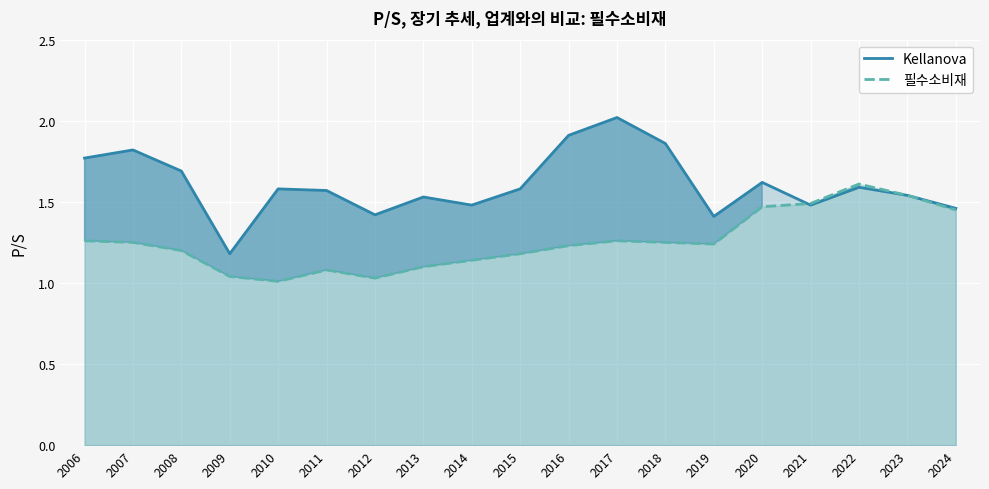

What value does the 필수소비재 series have at 2018?

1.2